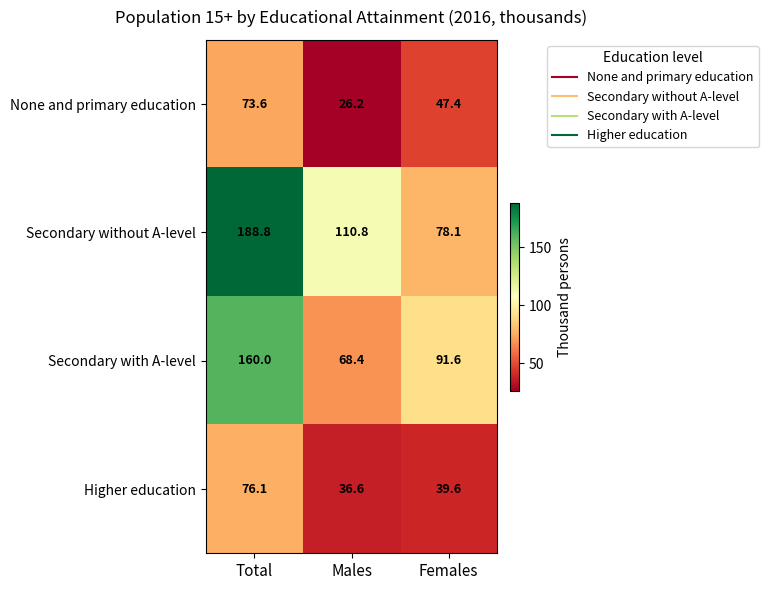

List the labels in order of Higher education value, largest first.

Total, Females, Males